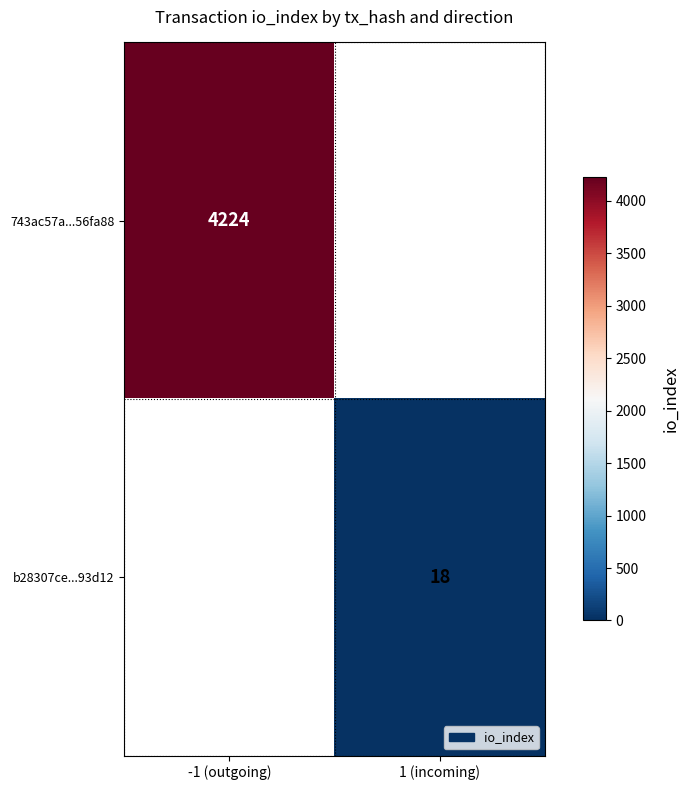

The 743ac57a...56fa88 series shows 4224 at -1 (outgoing). True or false?

True